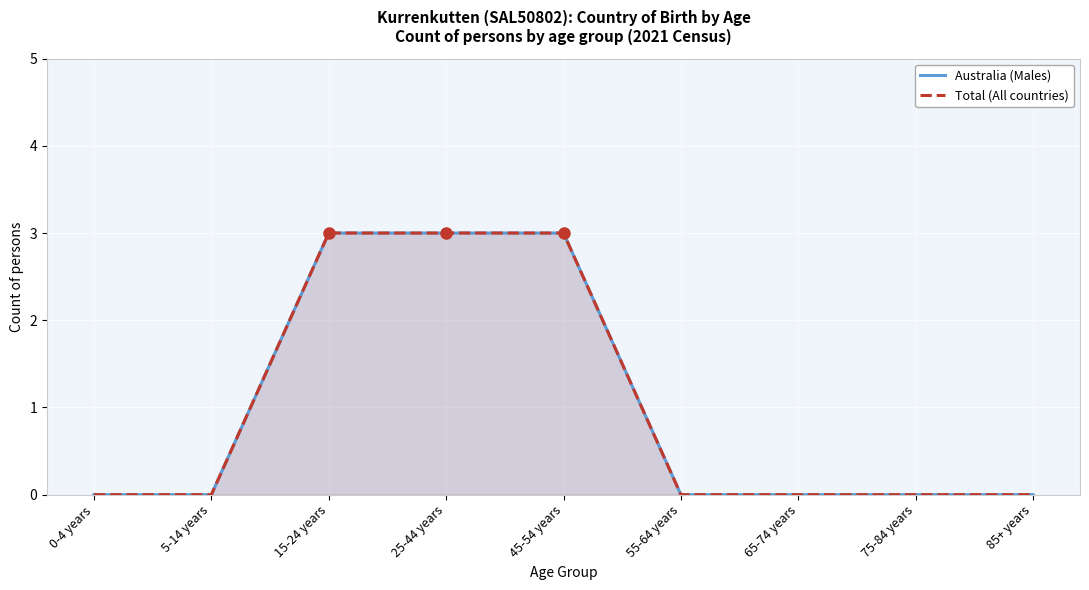

Which has a higher value, 85+ years or 15-24 years?

15-24 years